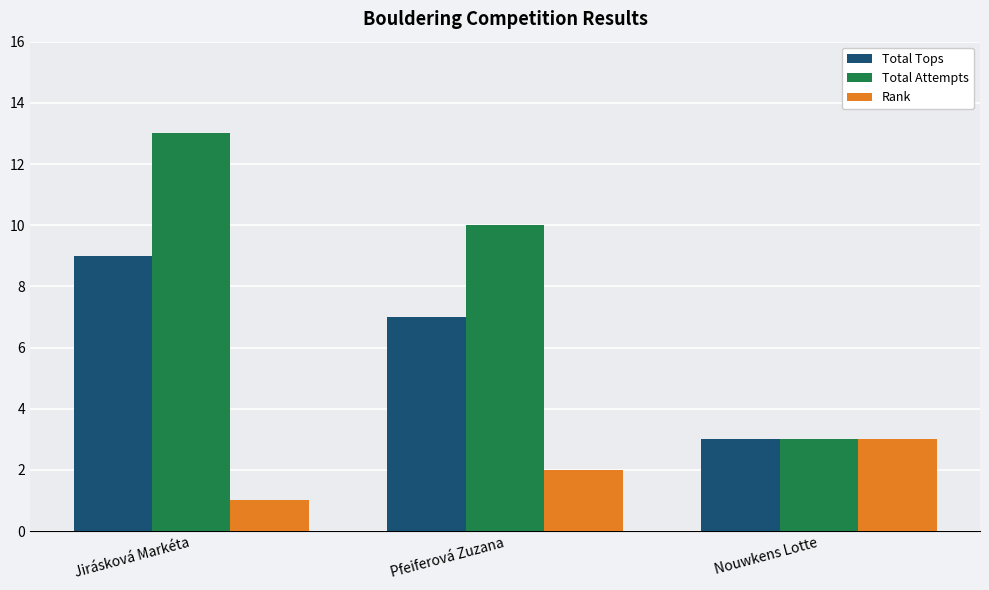

Rank the series by their maximum value, from highest to lowest.

Total Attempts, Total Tops, Rank